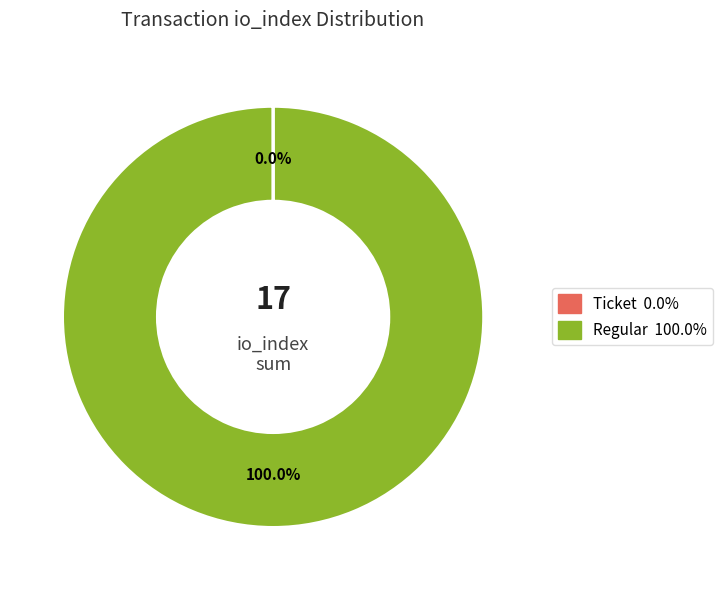

To the nearest percent, what is the average slice percentage?

50%